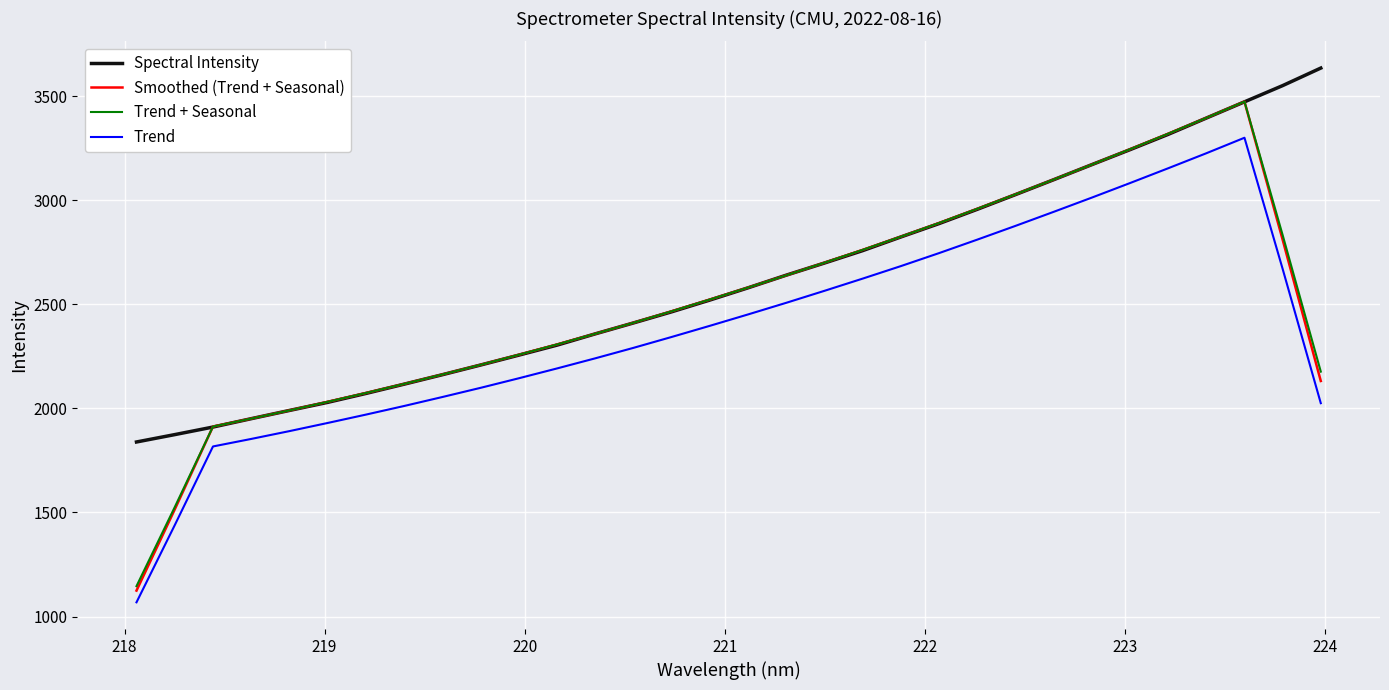

Which series has the largest range (max minus min)?

Smoothed (Trend + Seasonal)